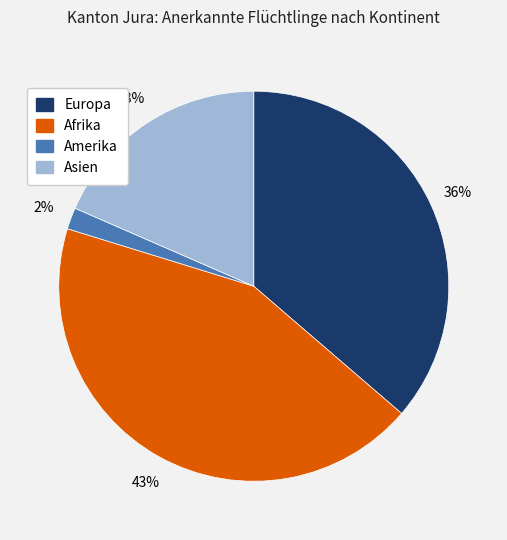

To the nearest percent, what is the average slice percentage?

25%